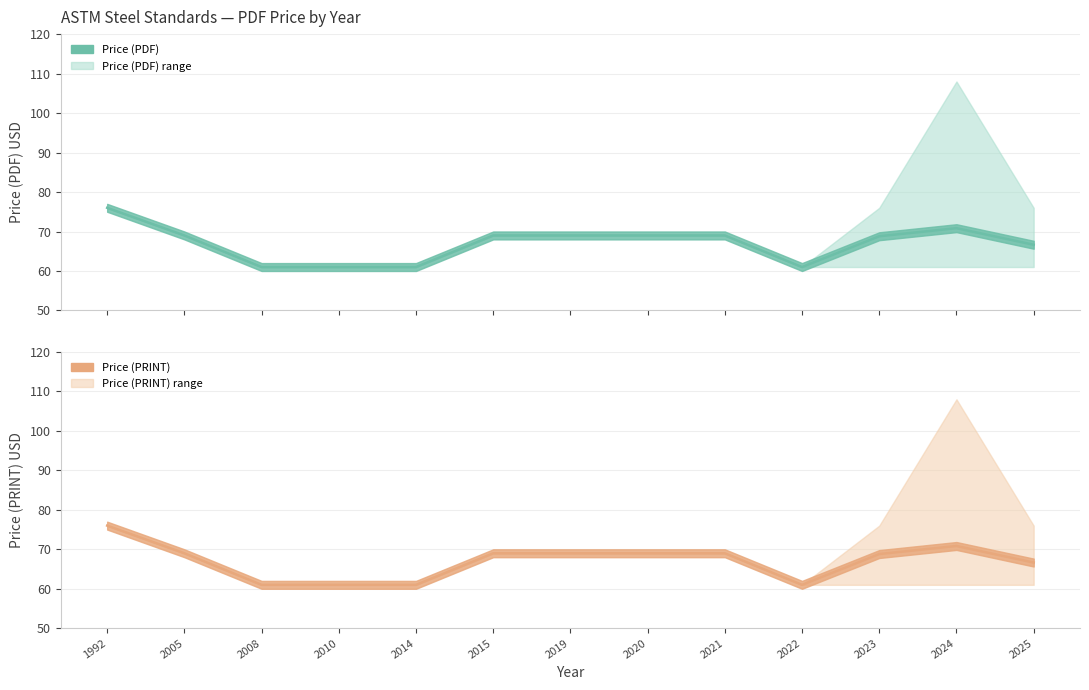

At how many categories does at least one series exceed 75?

1